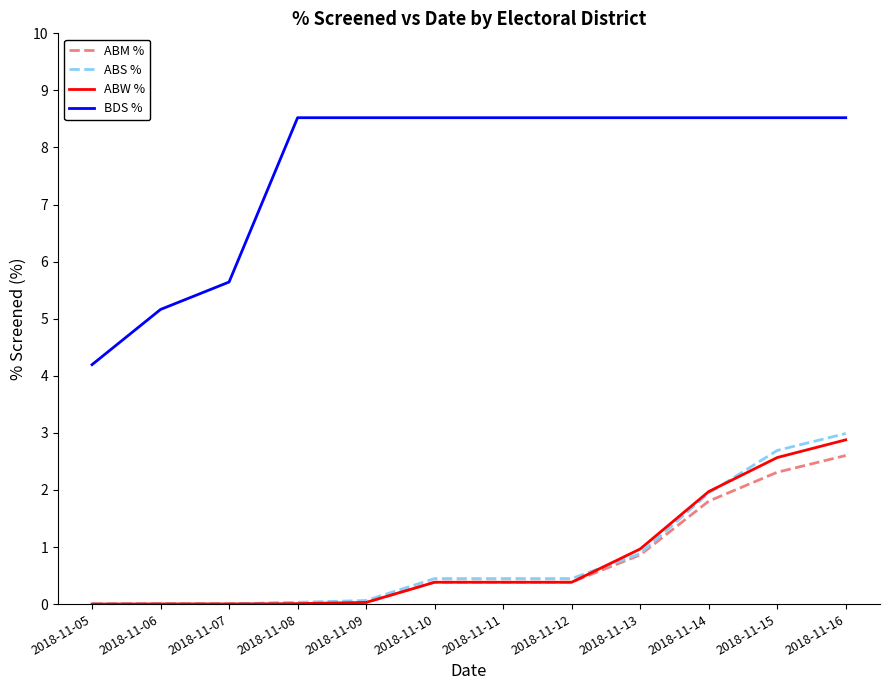

The ABM % series shows 0.4 at 2018-11-11. True or false?

True